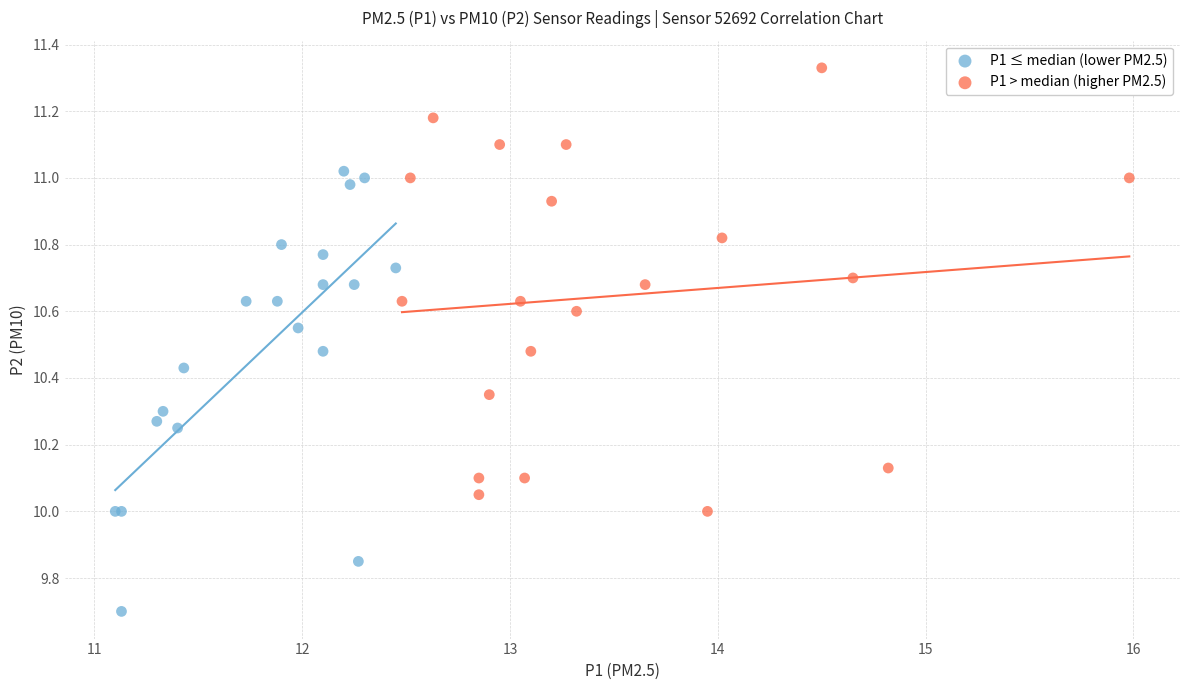

Which series contains the highest Y value?

P1 > median (higher PM2.5)